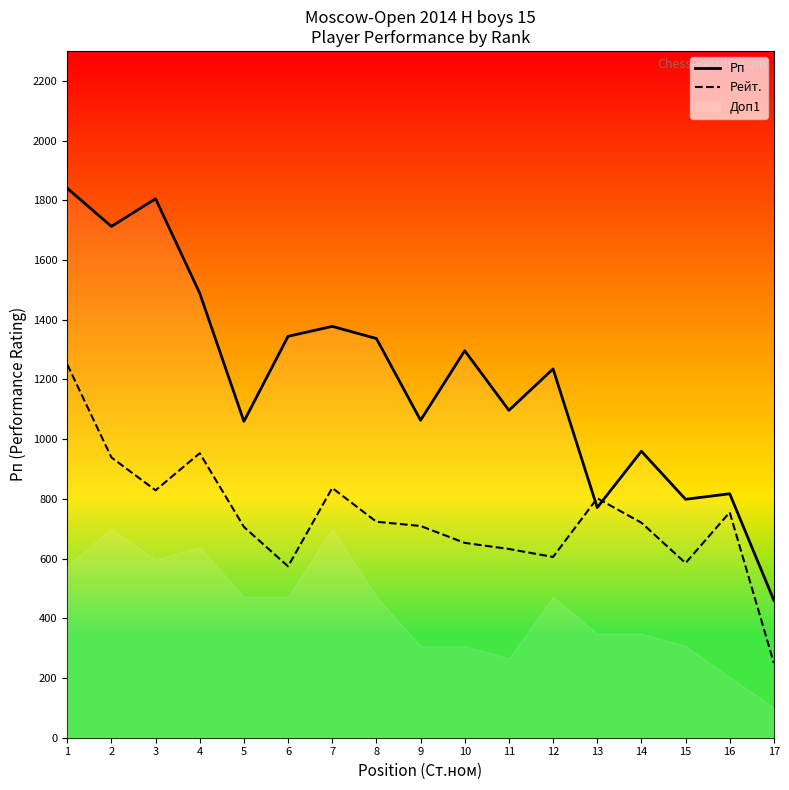

The value of Рейт. at 5 is 706.0. True or false?

True